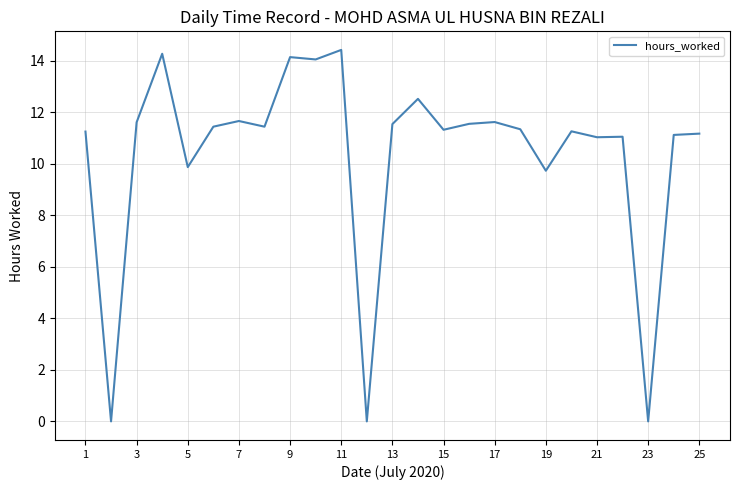

What is the greatest value displayed?

14.4